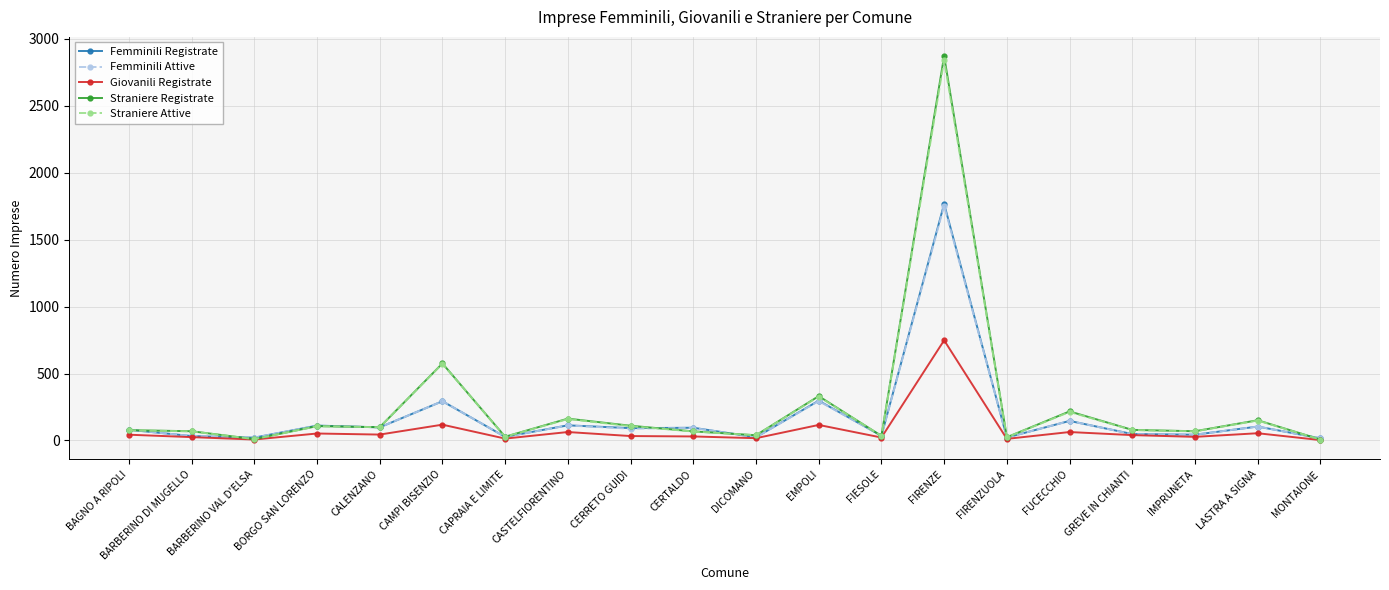

At which label is Straniere Registrate closest to 1438?

CAMPI BISENZIO